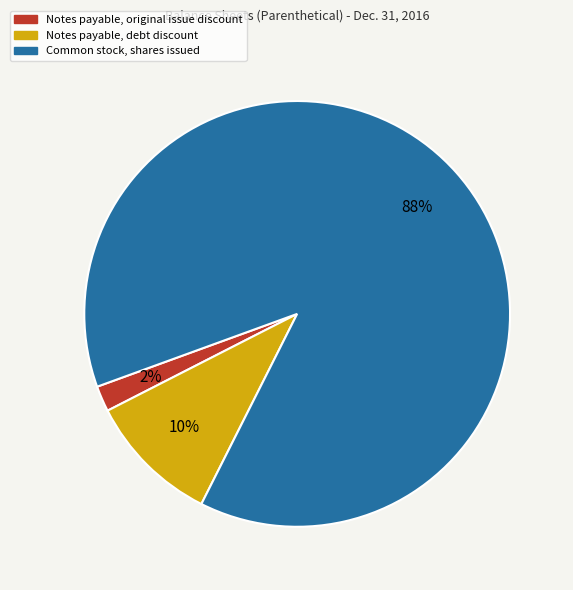

To the nearest percent, what percentage of the pie is Notes payable, debt discount?

10%